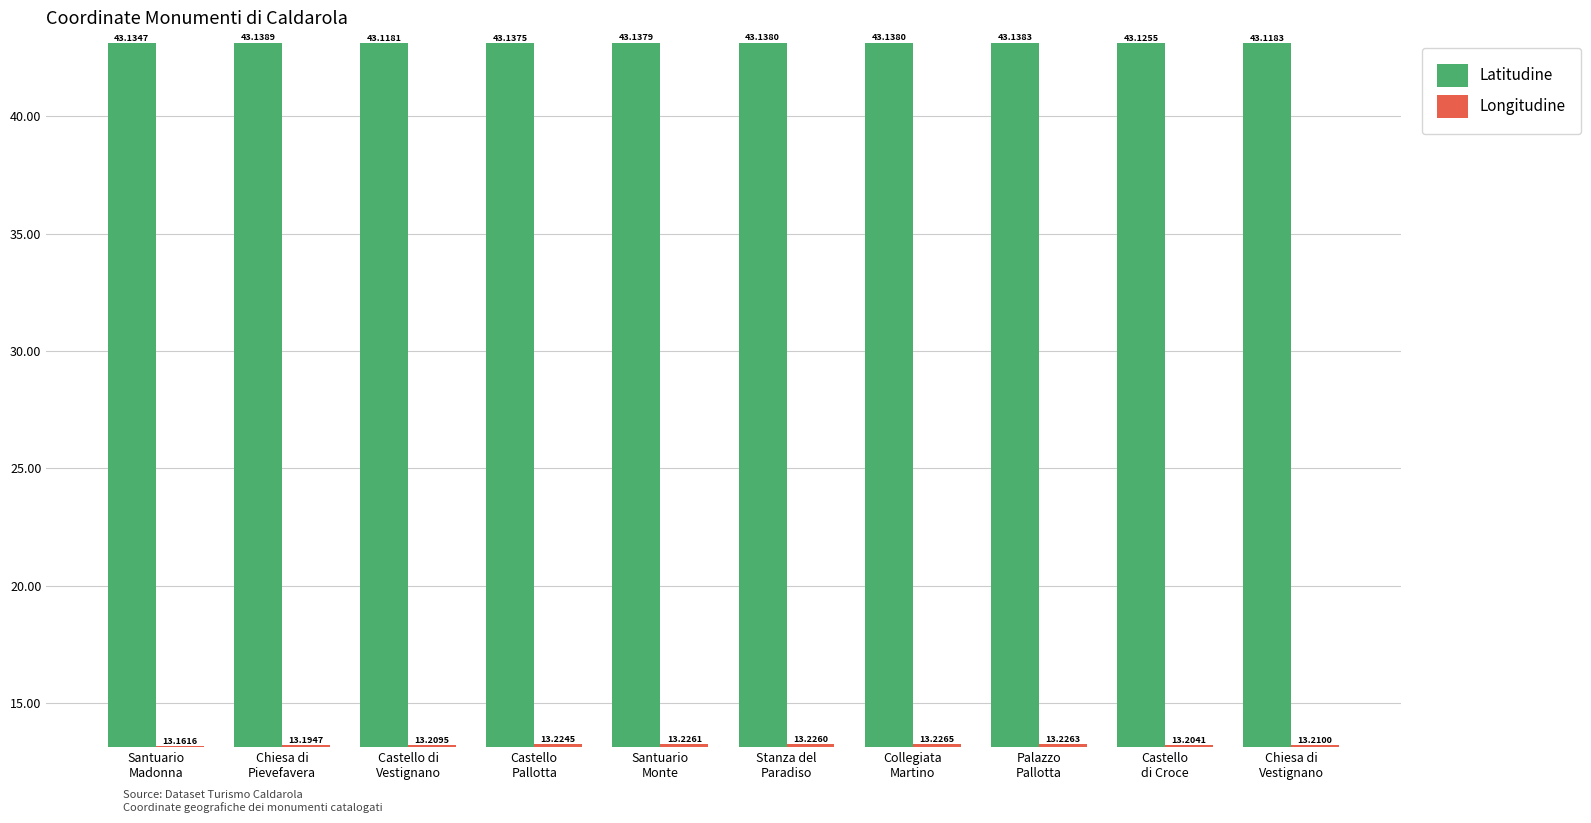

What is the difference between the highest and lowest values at Chiesa di
Pievefavera?

29.9